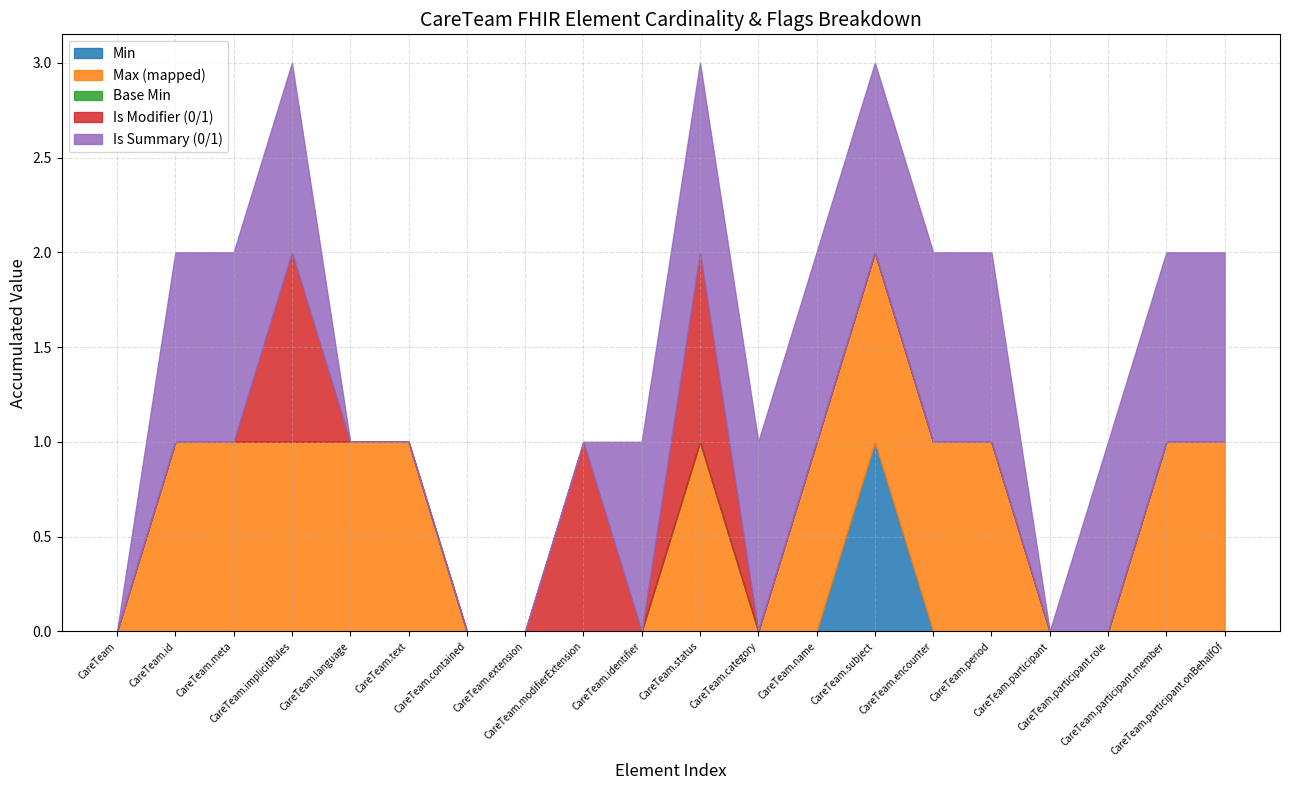

The Min series shows 0 at CareTeam.text. True or false?

True